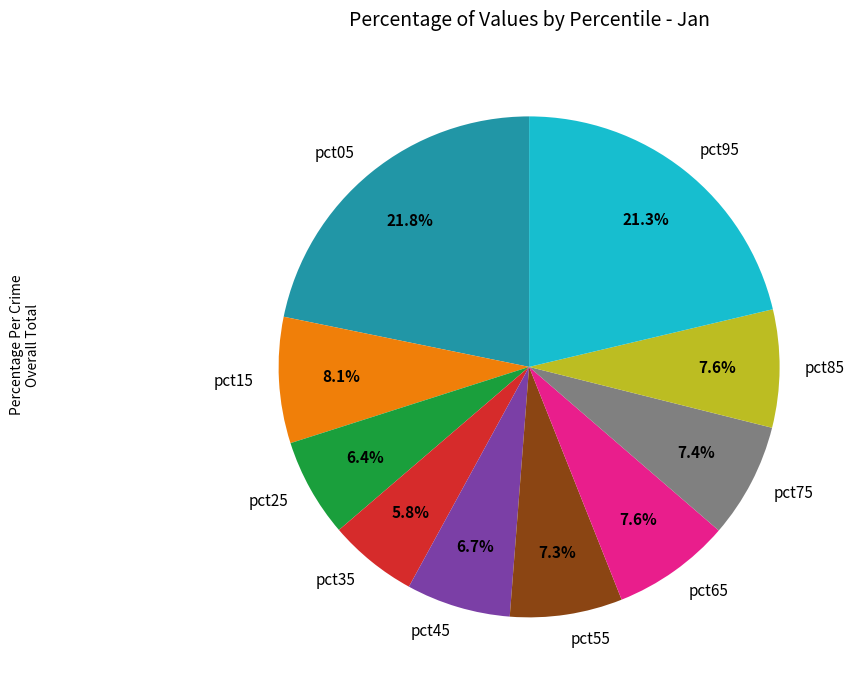

To the nearest percent, what percentage of the pie is pct95?

21%